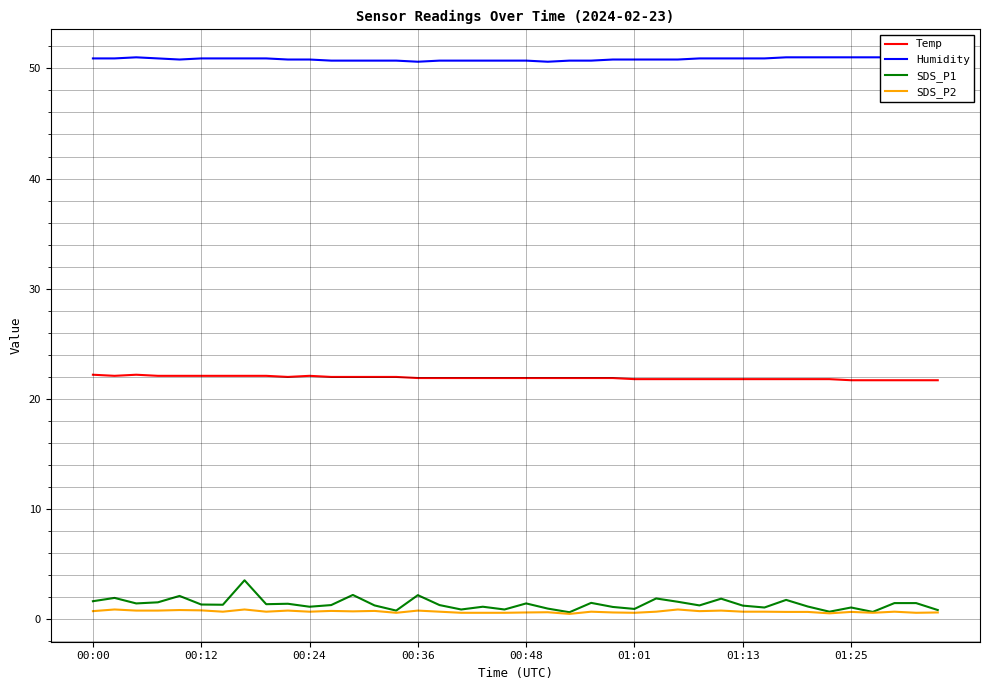

How many distinct data groups are displayed?

4